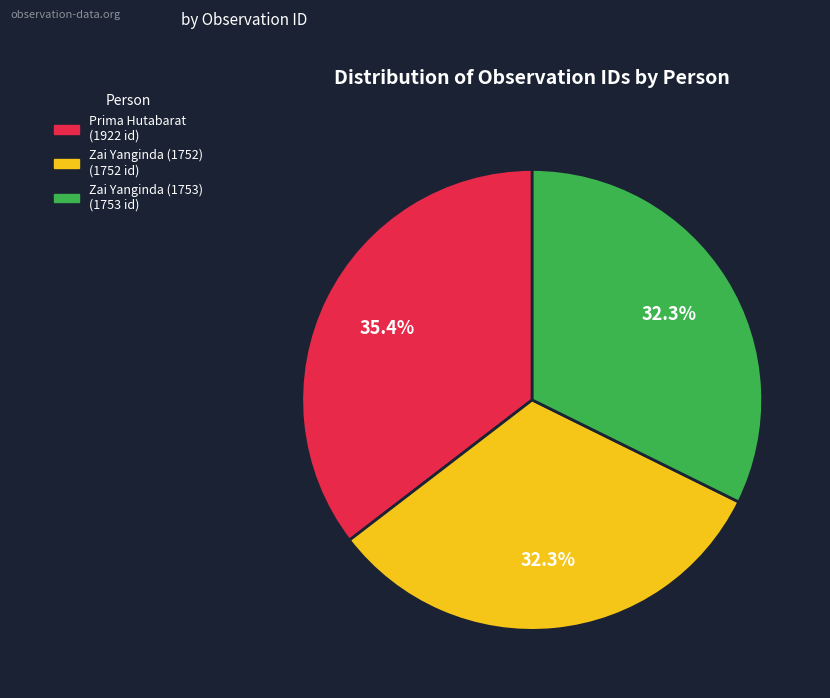

To the nearest percent, what is the combined percentage of Prima Hutabarat and Zai Yanginda (1752)?

68%